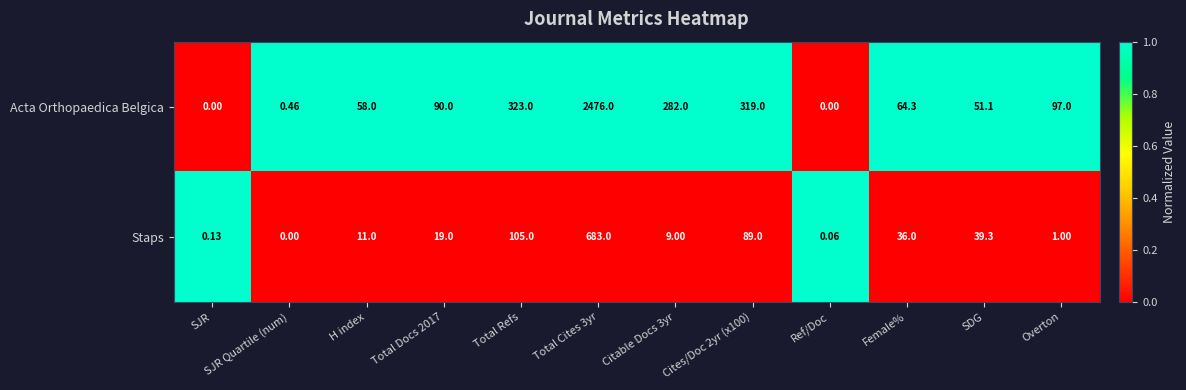

What is the total value across all series at Total Refs?

428.0